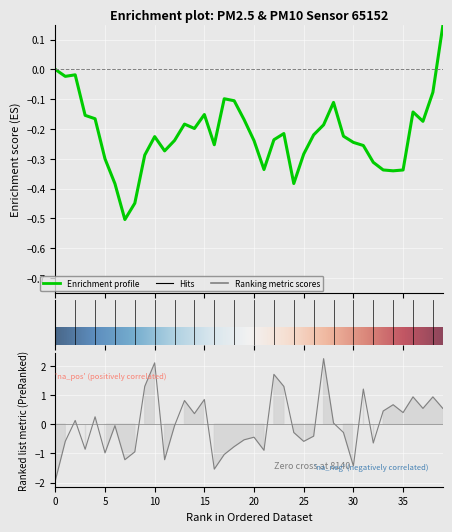

How many values exceed 0?

19